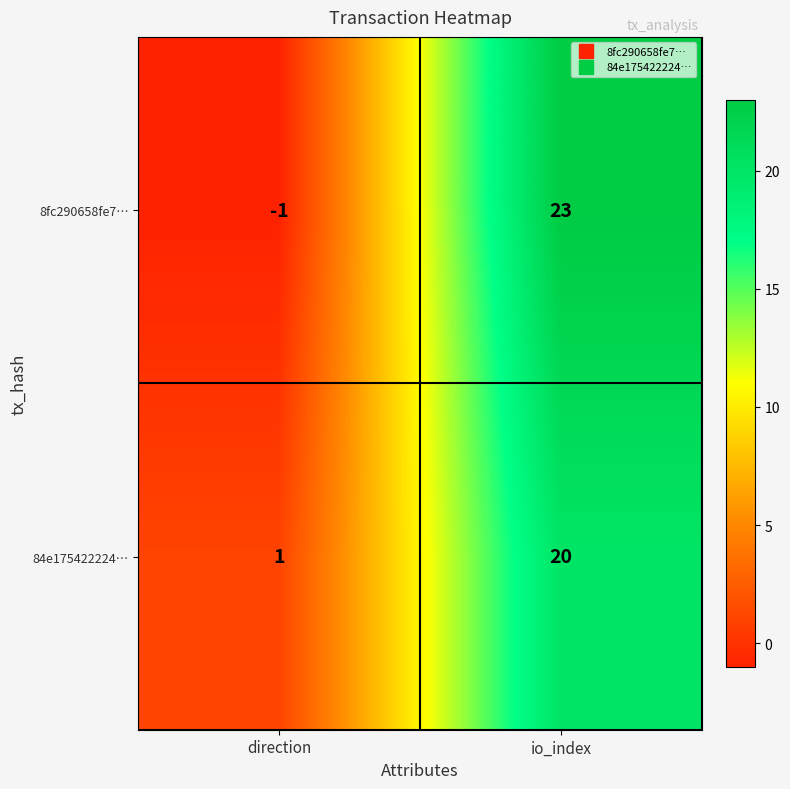

Which series has the largest total across all categories?

8fc290658fe7…